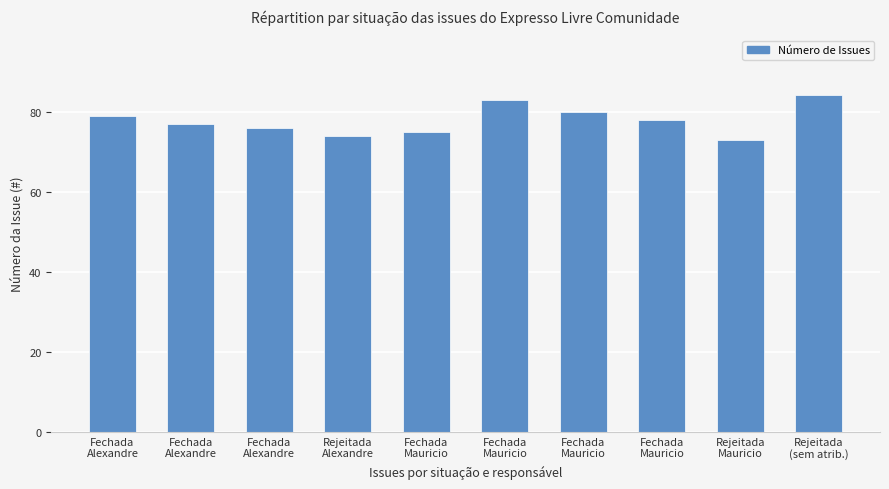

What is the average value?

78